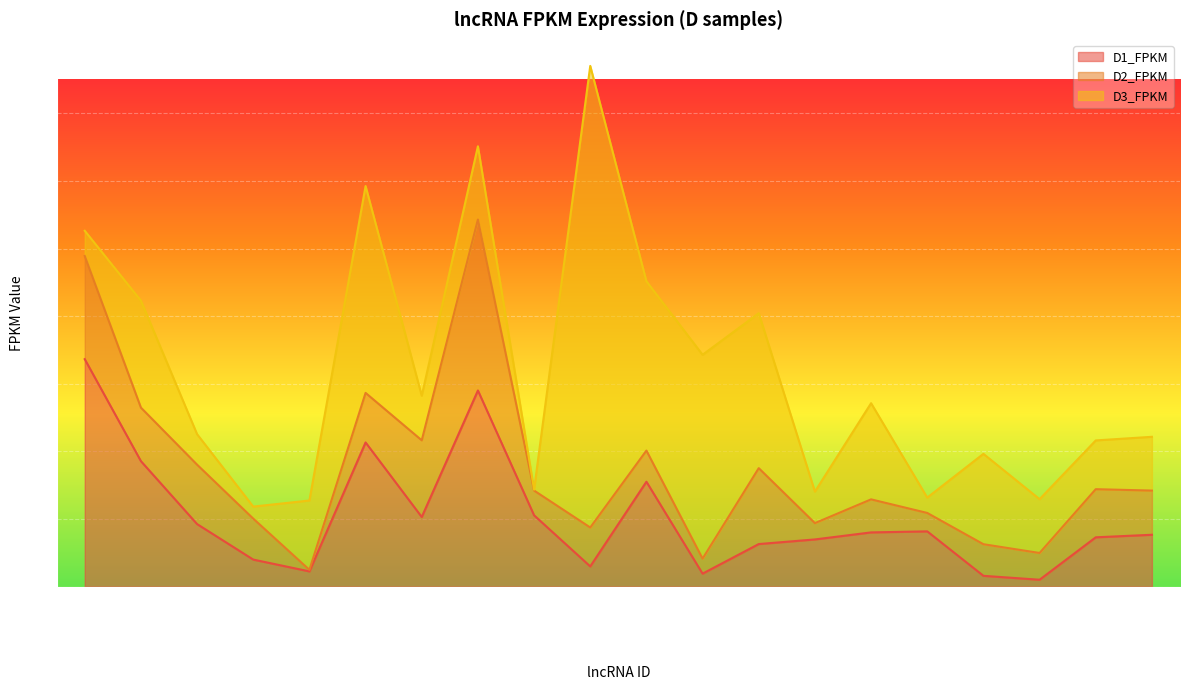

True or false: D3_FPKM has a value of 0.5 at MSTRG.3901.1.

True